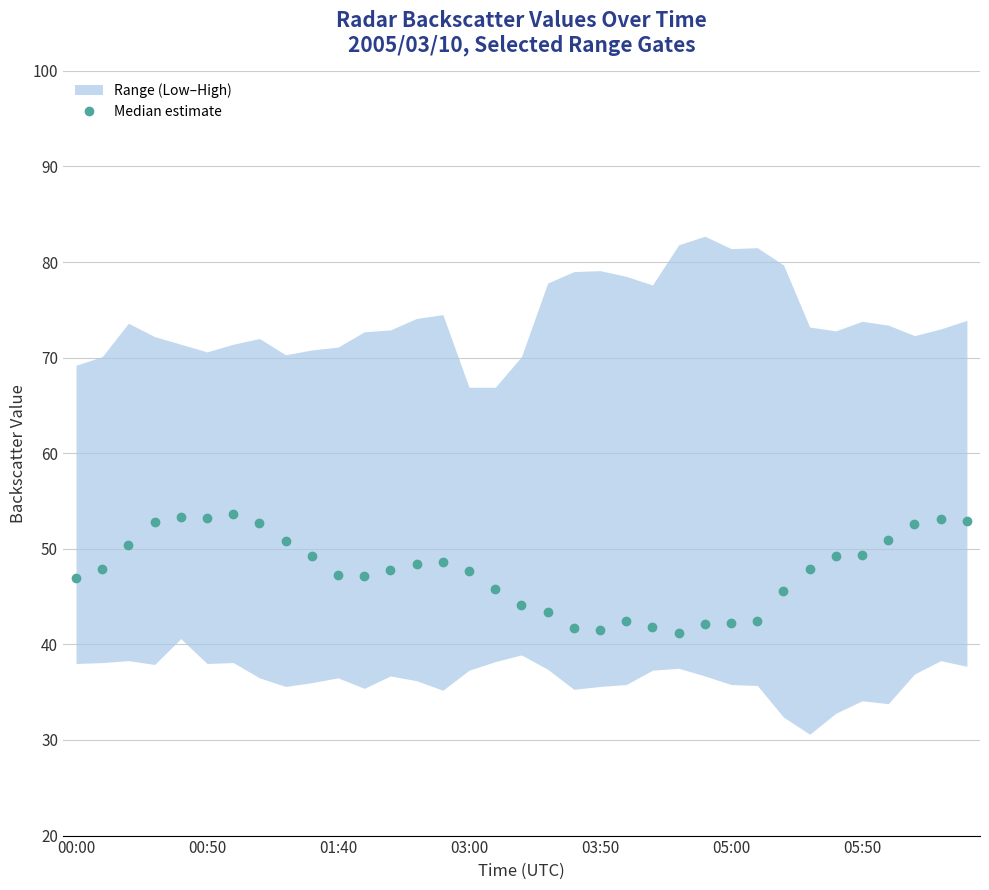

True or false: Median estimate has more than 0 interior local peaks.

True